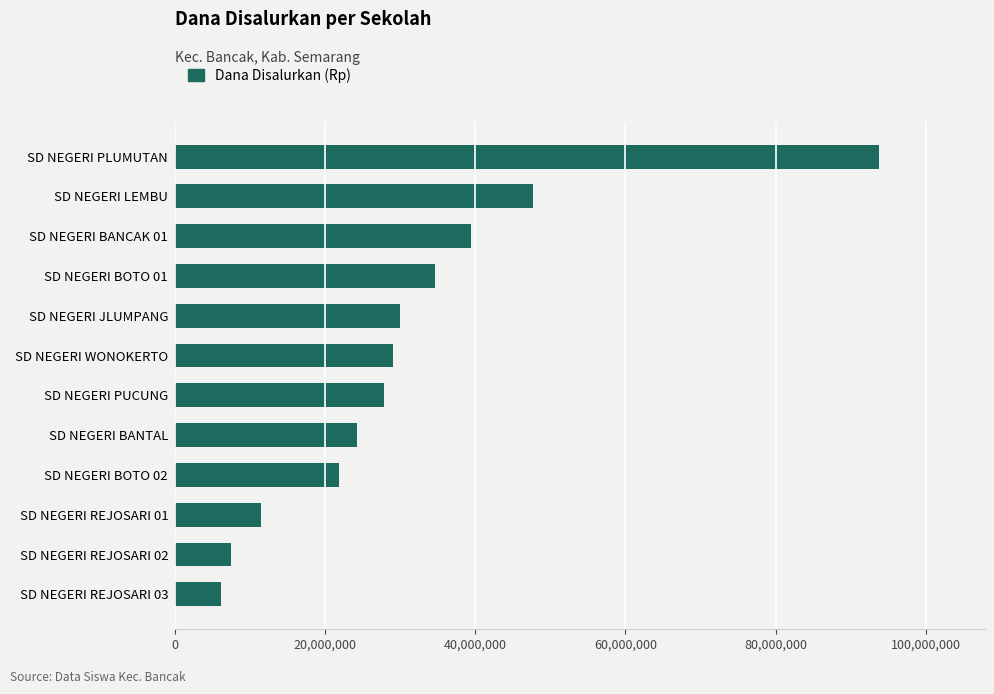

The value at SD NEGERI BANCAK 01 is 20904907. True or false?

False